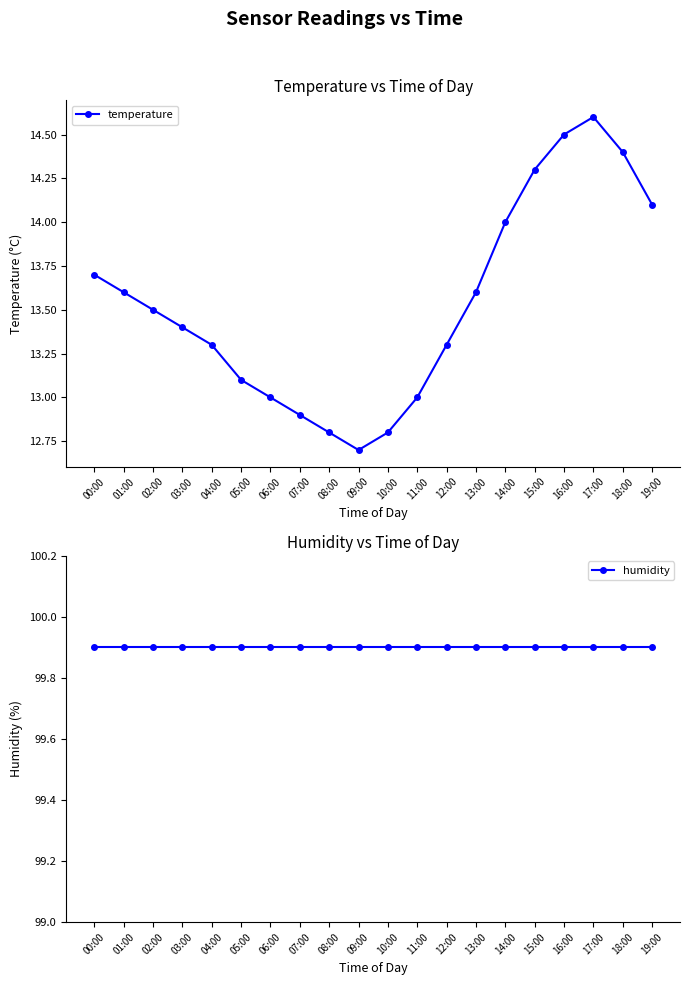

Read the temperature value at 13:00.

13.6